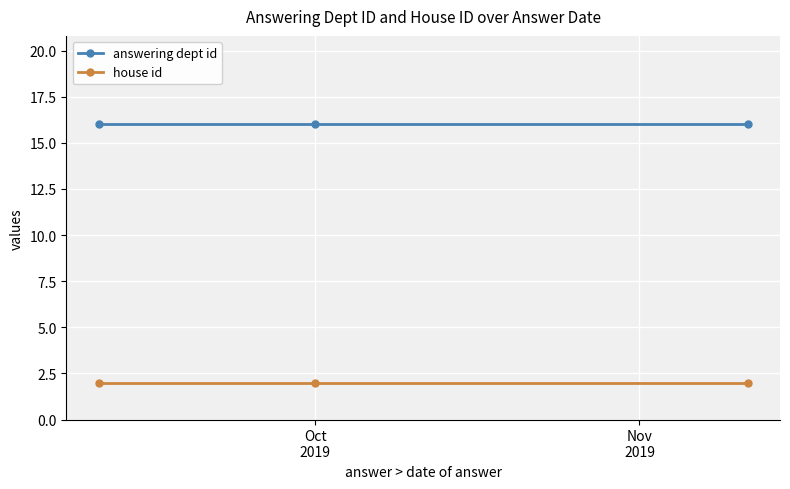

Rank the series by their average value, from lowest to highest.

house id, answering dept id